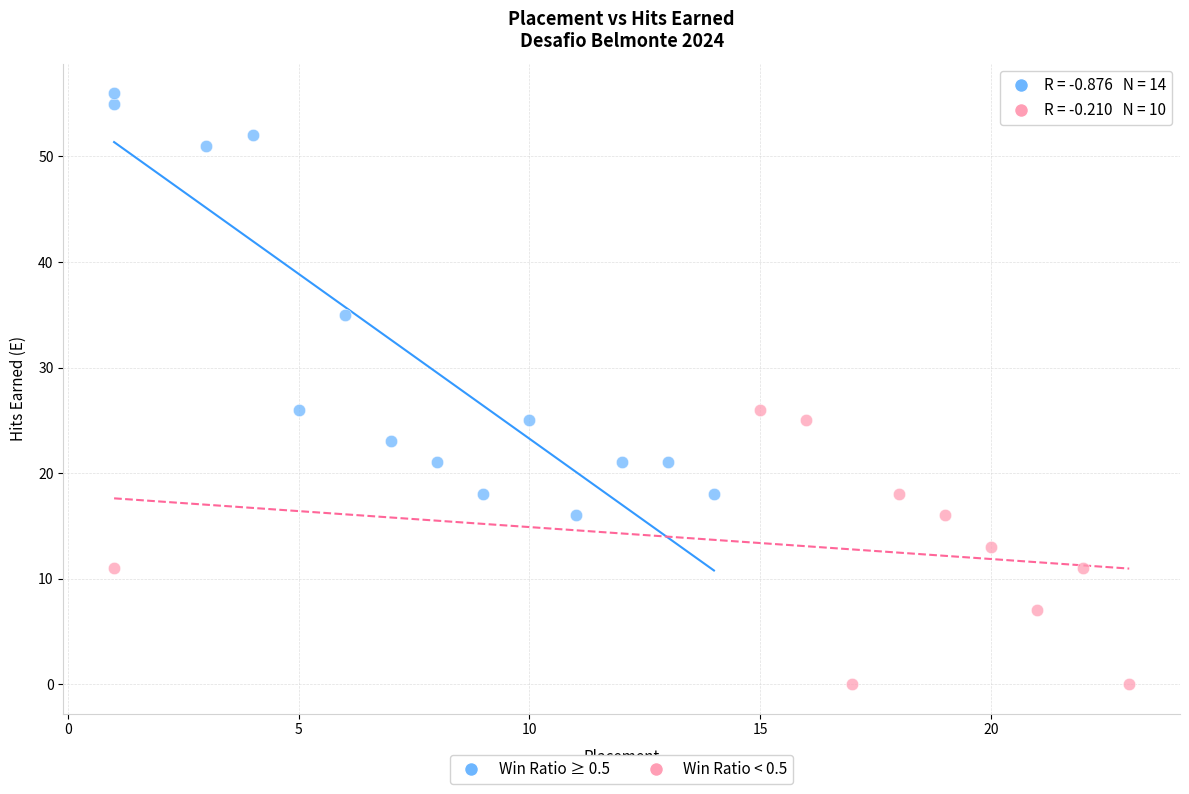

What are all the series names shown in the legend?

Win Ratio ≥ 0.5, Win Ratio < 0.5